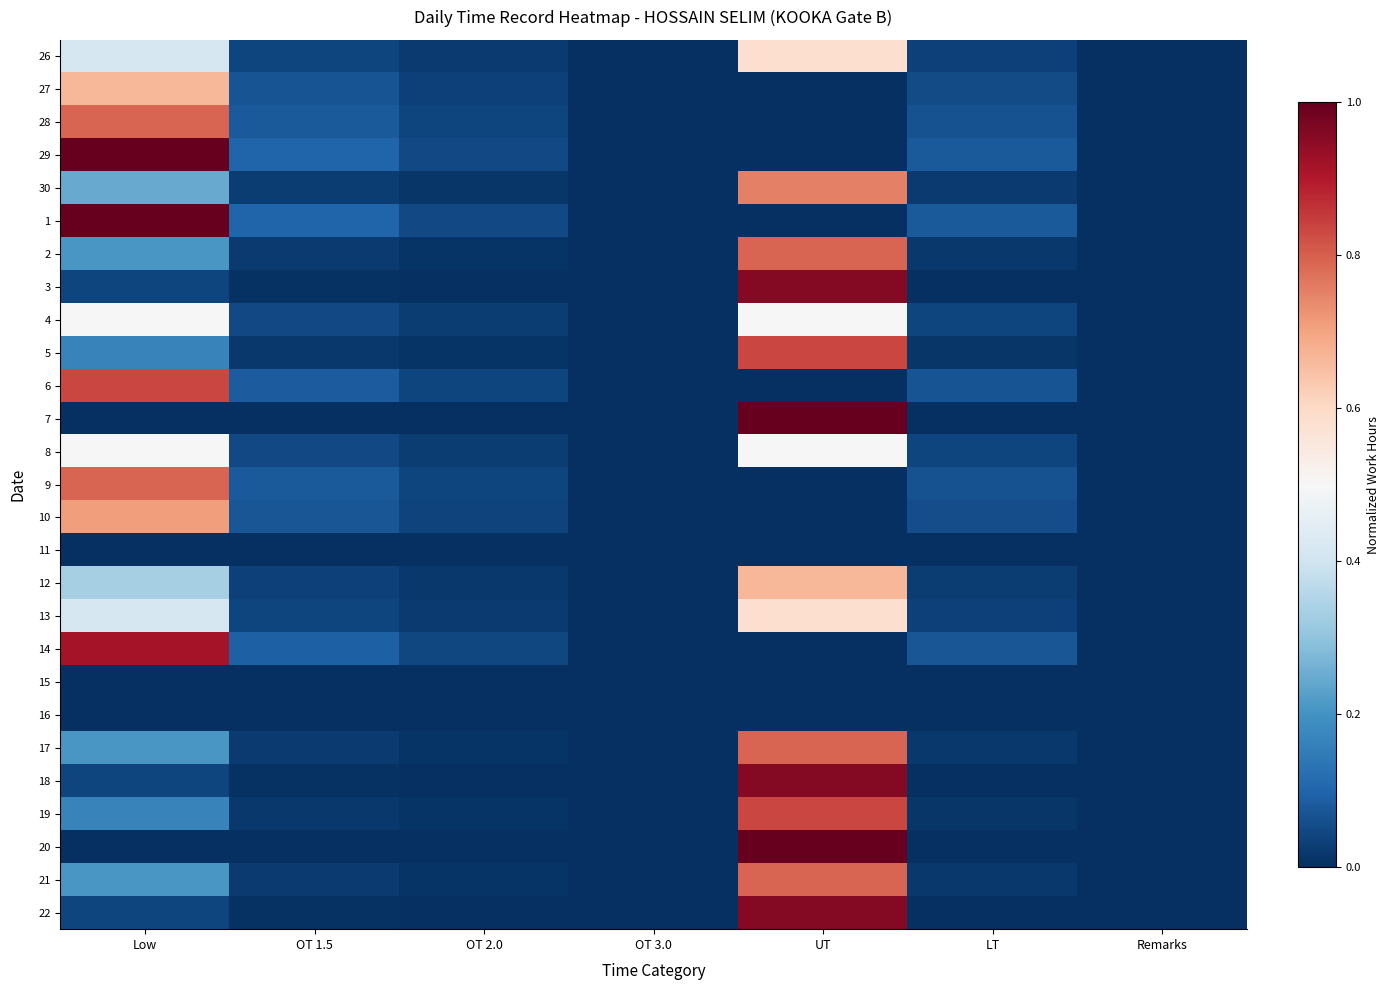

What is the total value across all series at OT 2.0?

0.5